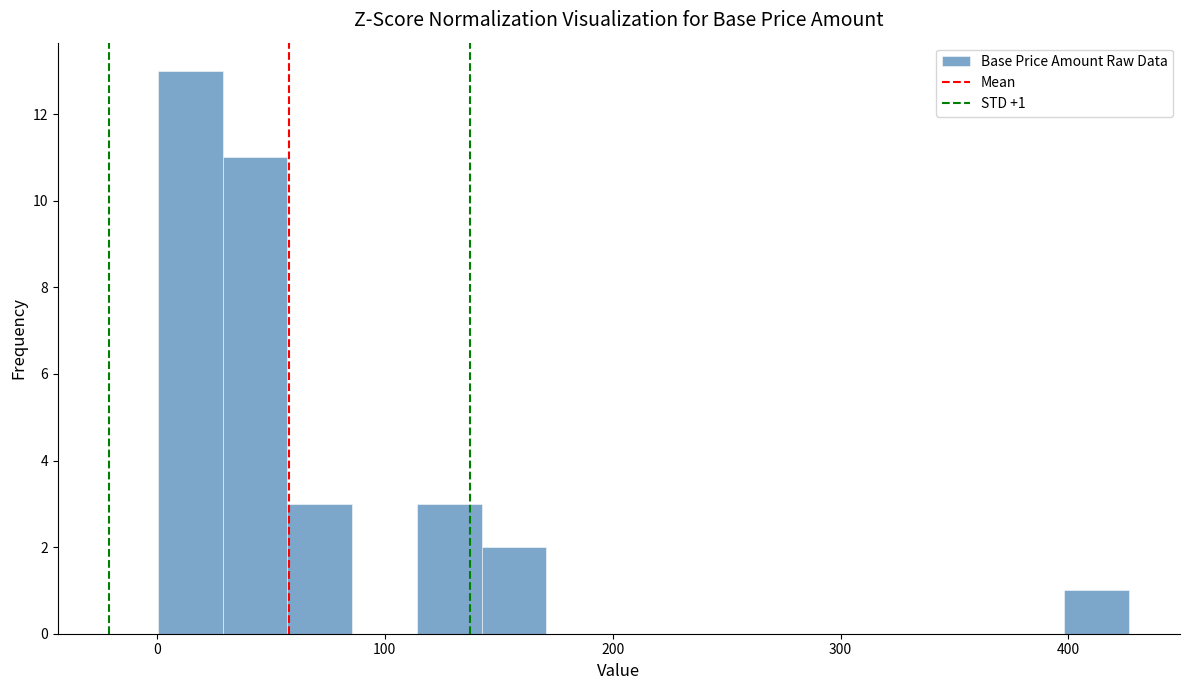

Read against the x-axis, roughly where is the centre of the tallest bar?

10